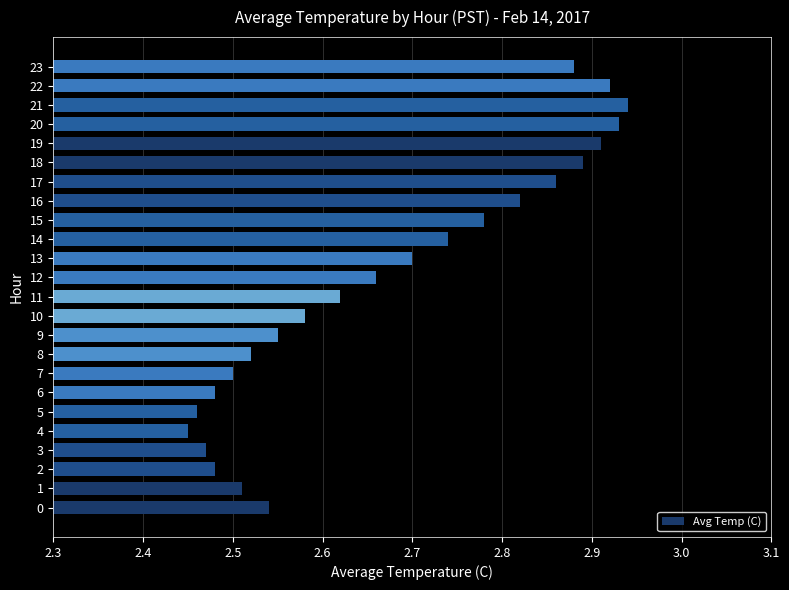

What is the difference between the second highest and minimum values?

0.5